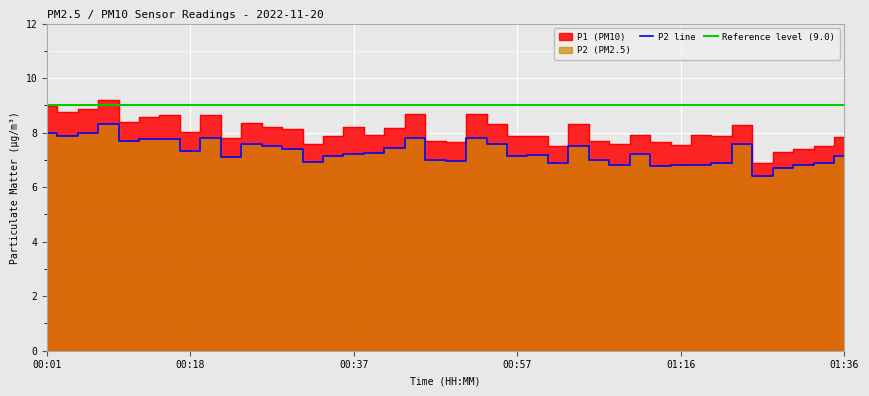

What is the label of the 38th point from the left?

01:31